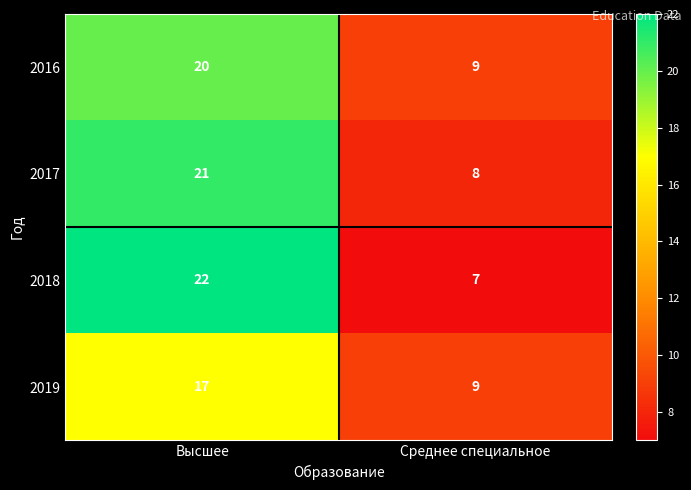

What is the total value across all series at Высшее?

80